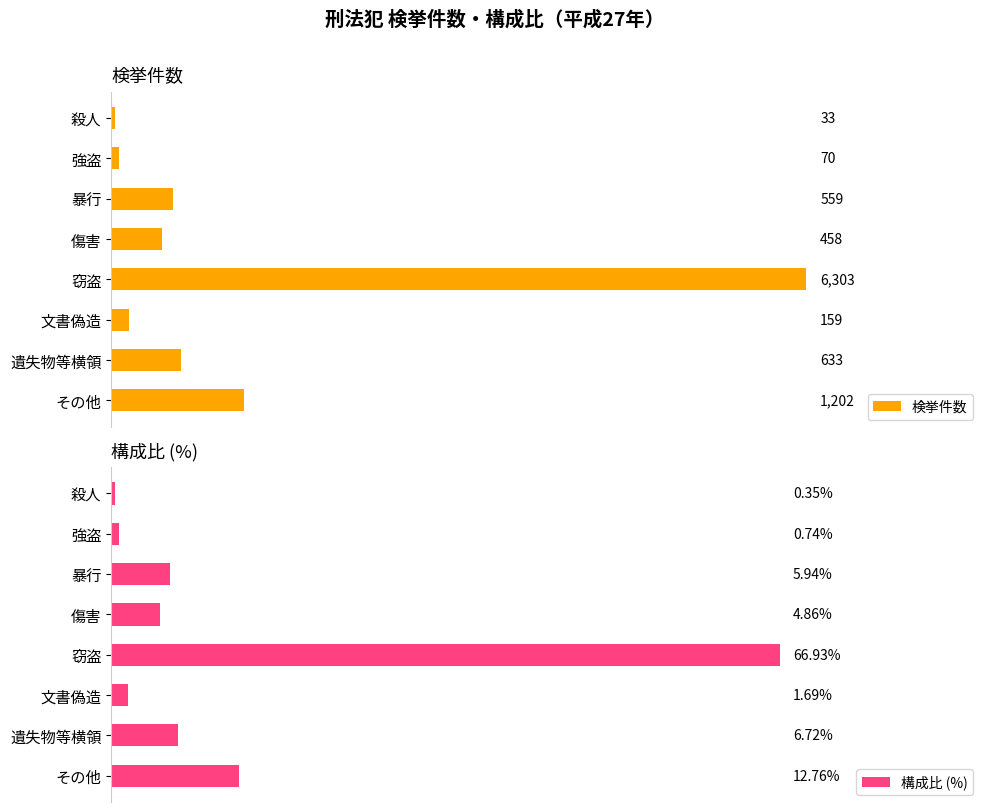

Reading left to right, list all the values displayed in this chart.

検挙件数: 33.0	70.0	559.0	458.0	6303.0	159.0	633.0	1202.0
構成比 (%): 0.4	0.7	5.9	4.9	66.9	1.7	6.7	12.8